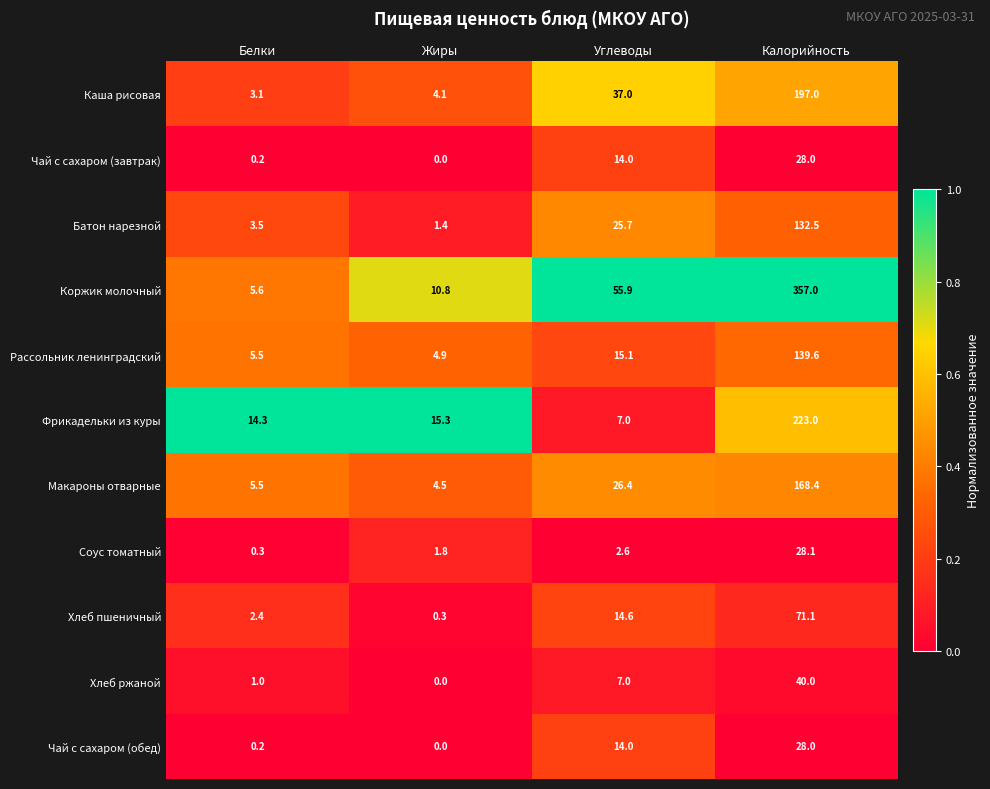

At which label does Батон нарезной reach its minimum?

Жиры